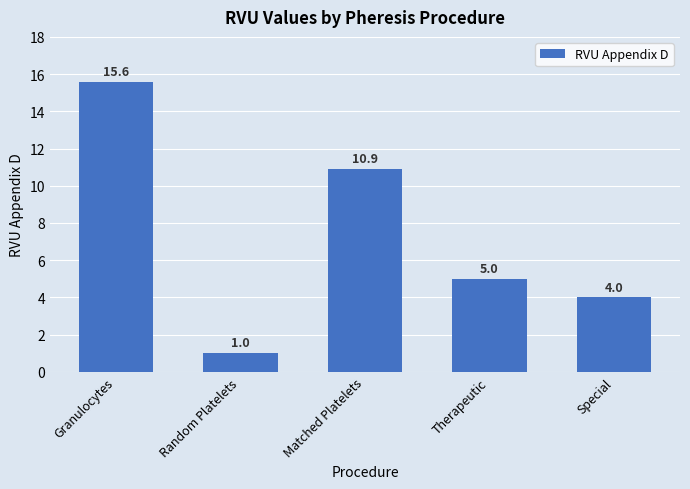

How many series are shown in this chart?

1